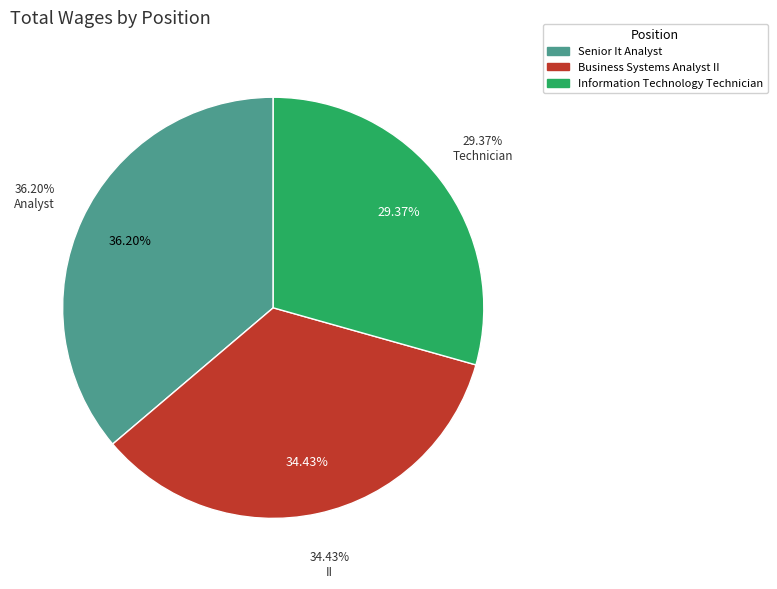

The Information Technology Technician slice represents 35% of the pie. True or false?

False